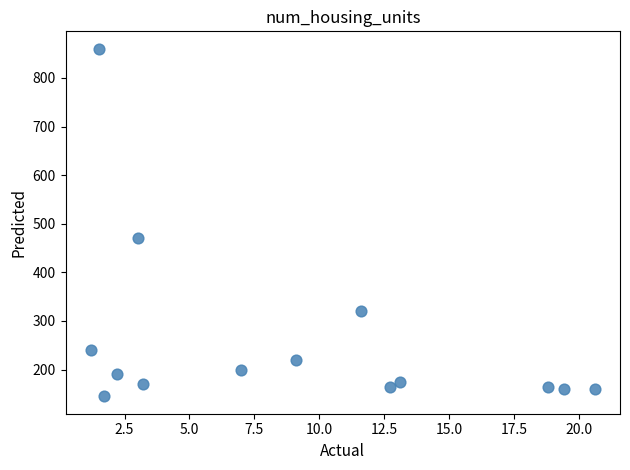

What is the range of Y values (max minus min)?

715